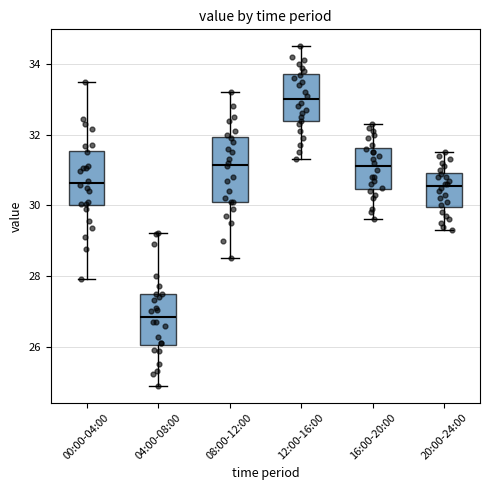

Reading left to right, read every box against the y-axis: the position of its median line, the range the box covers, and the ends of its whiskers. The values are not printed on the chart, so give them approximately, as read against the axis.

00:00-04:00: median 30.6, box 30.0 to 31.6, whiskers 28.0 to 33.6
04:00-08:00: median 26.8, box 26.0 to 27.6, whiskers 25.0 to 29.2
08:00-12:00: median 31.2, box 30.2 to 32.0, whiskers 28.6 to 33.2
12:00-16:00: median 33.0, box 32.4 to 33.8, whiskers 31.4 to 34.6
16:00-20:00: median 31.2, box 30.4 to 31.6, whiskers 29.6 to 32.4
20:00-24:00: median 30.6, box 30.0 to 31.0, whiskers 29.4 to 31.6